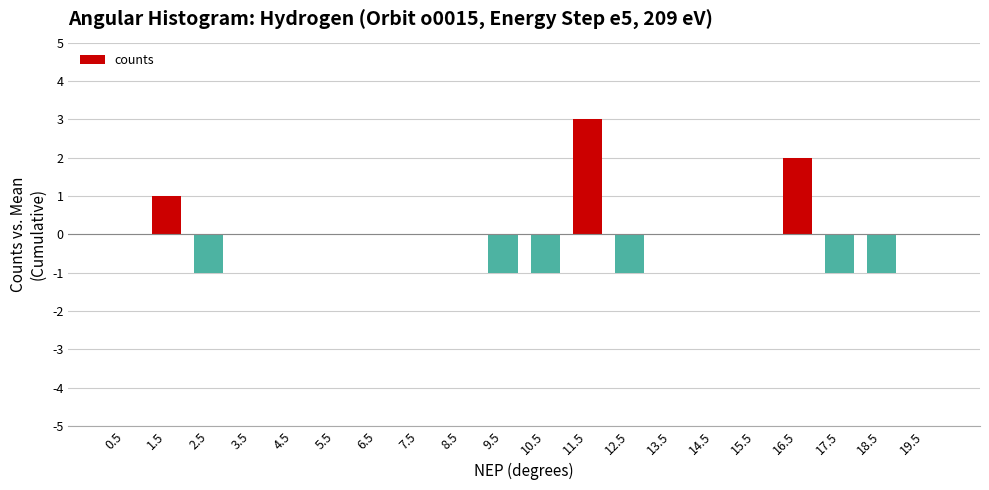

Which category has the highest value across all series?

11.5